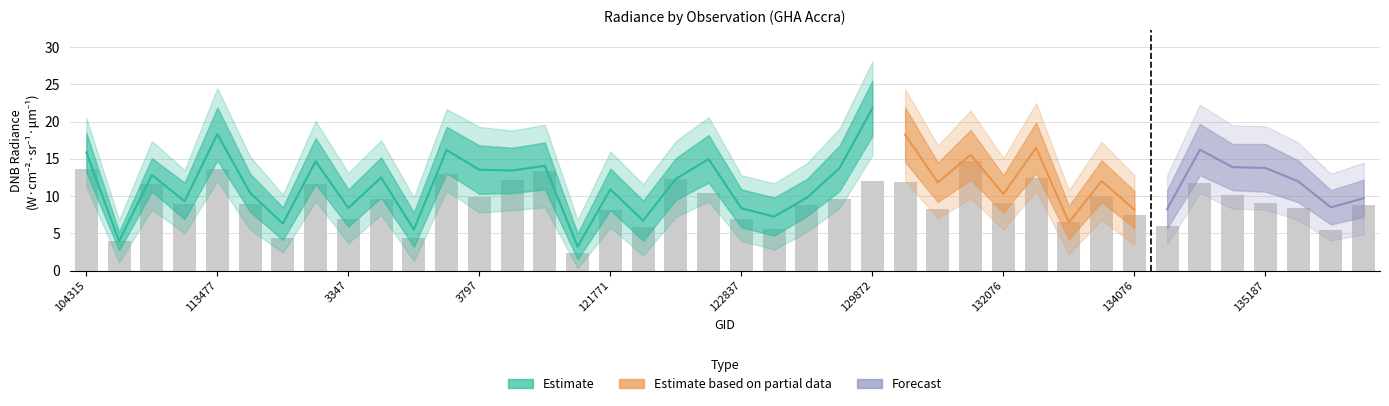

Rank the series by their maximum value, from highest to lowest.

dnbrad_outer_upper, dnbrad_upper, dnbrad_central, dnbrad_lower, dnbrad_outer_lower, bar_values